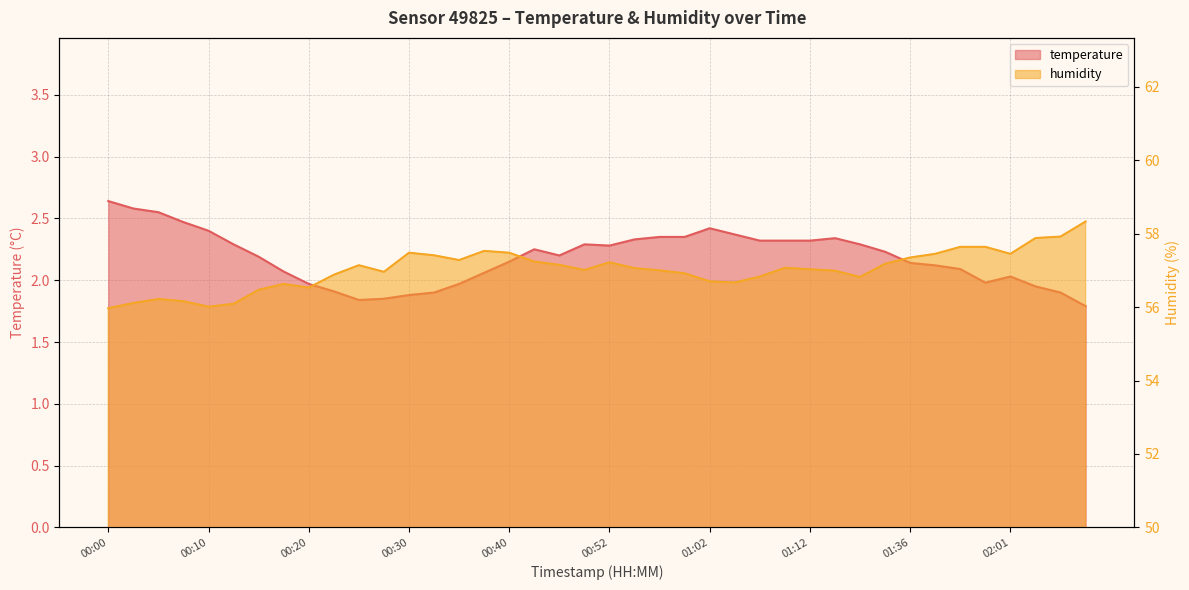

Which has a higher value, 00:55 or 00:52?

00:55